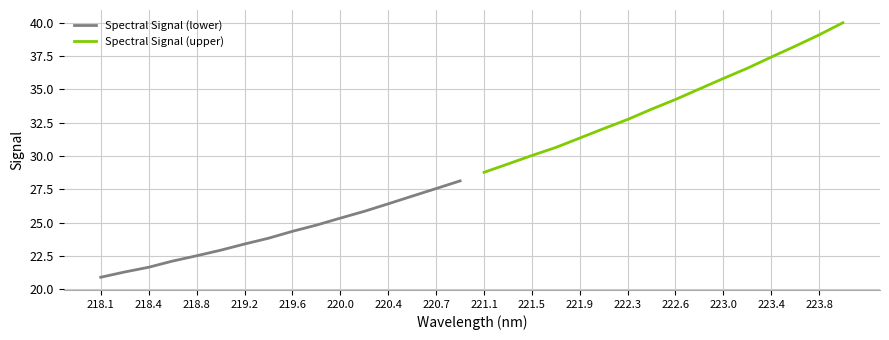

What is the maximum value for Spectral Signal (upper)?

40.0